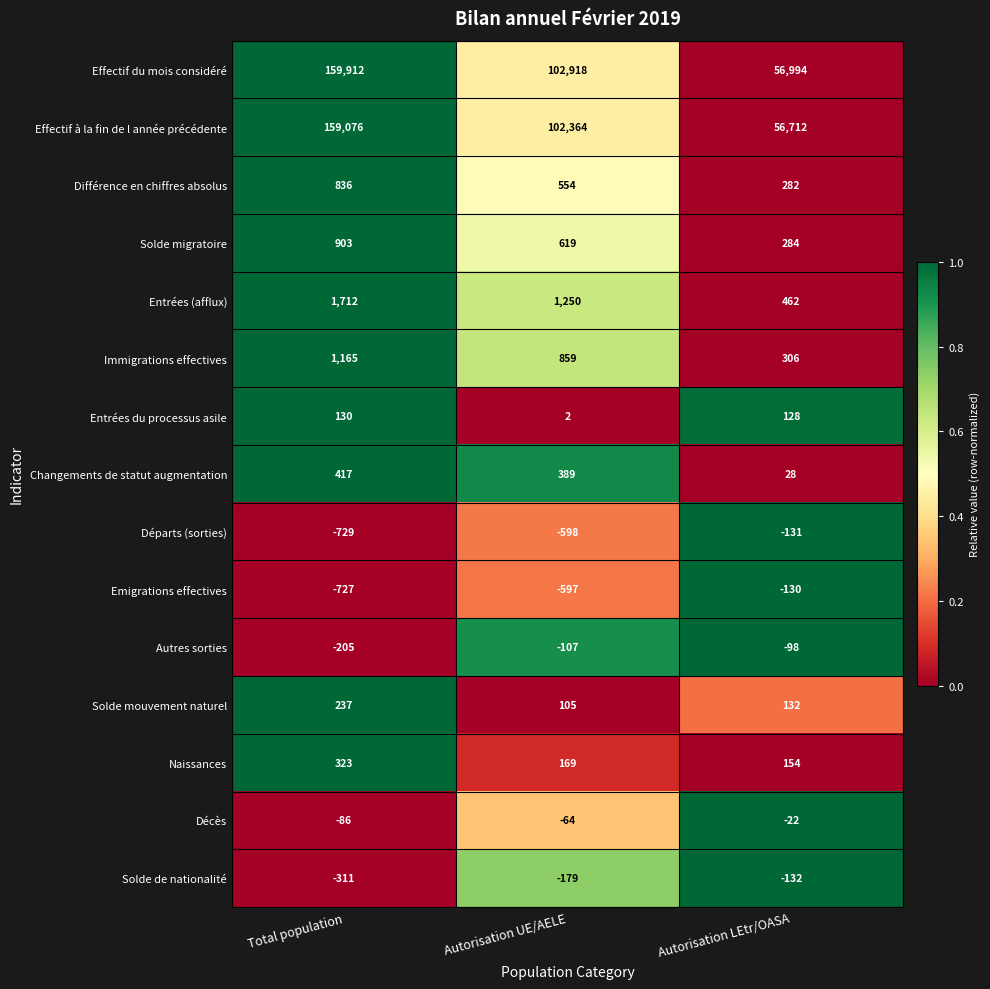

How many categories are shown in the chart?

3